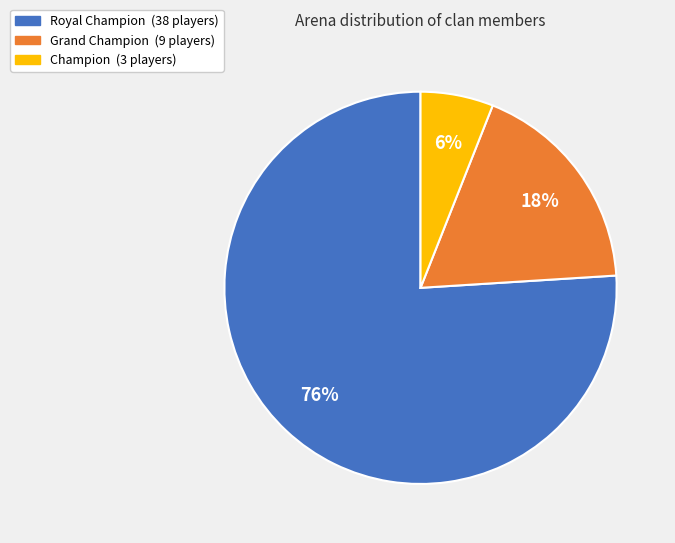

Which slice is the smallest?

Champion